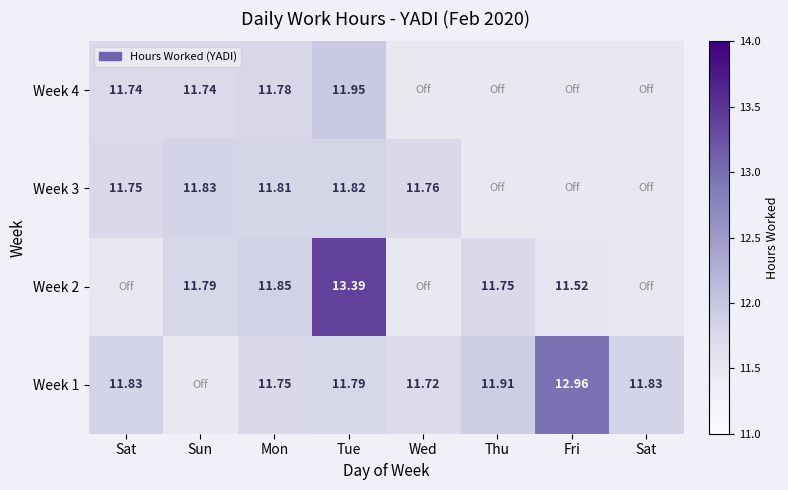

What is the maximum value for Week 1?

13.0